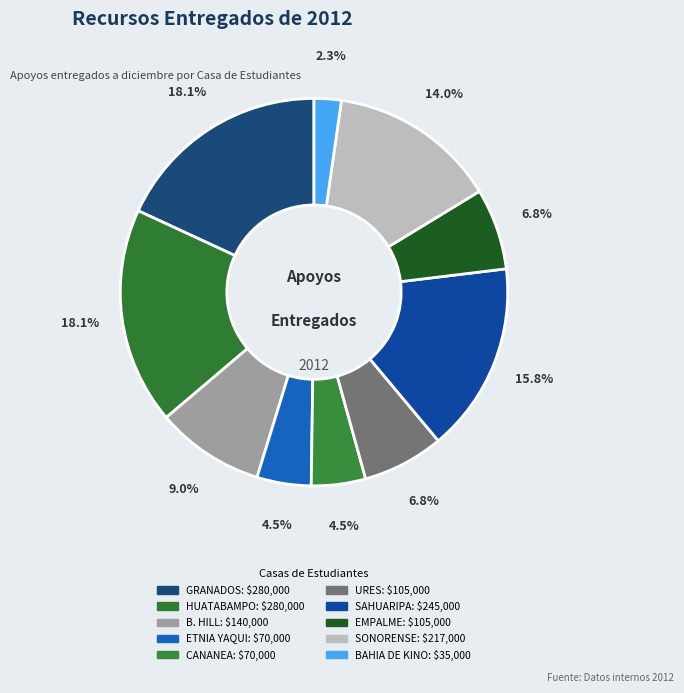

Count the number of slices in the pie.

10